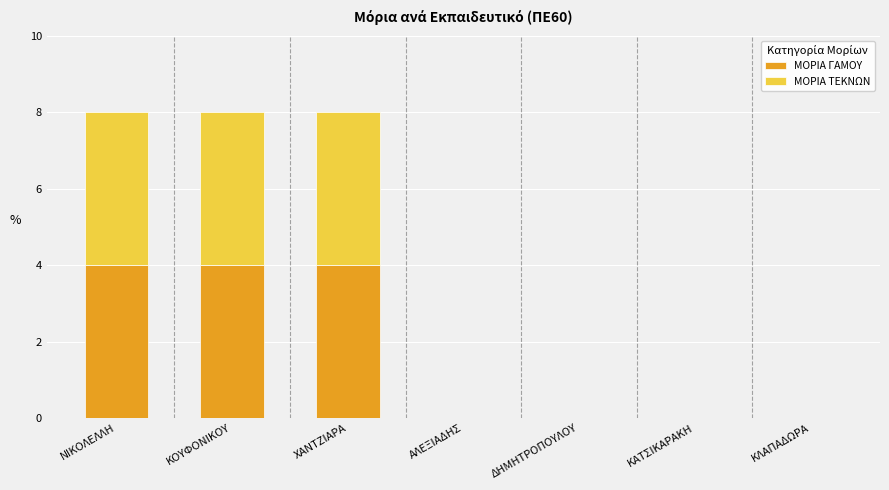

Is it true that ΜΟΡΙΑ ΓΑΜΟΥ equals 3 at ΧΑΝΤΖΙΑΡΑ?

False